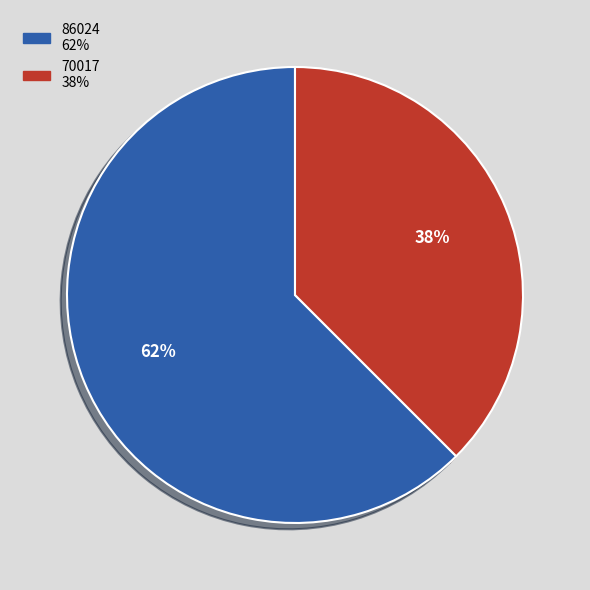

How many segments does this pie chart have?

2